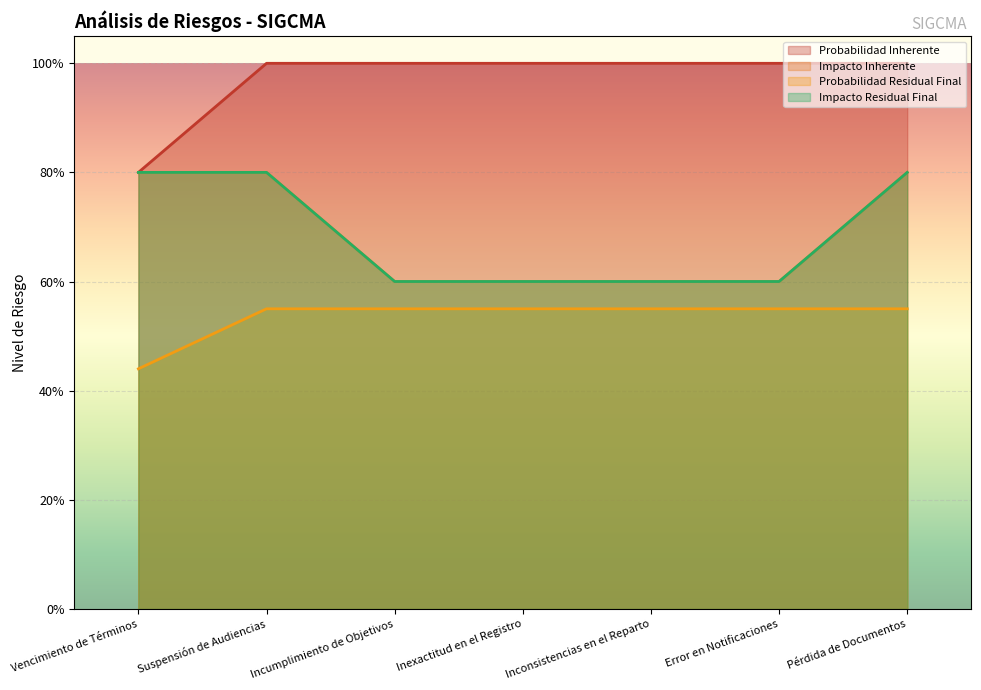

What position from the right is Incumplimiento de Objetivos?

5